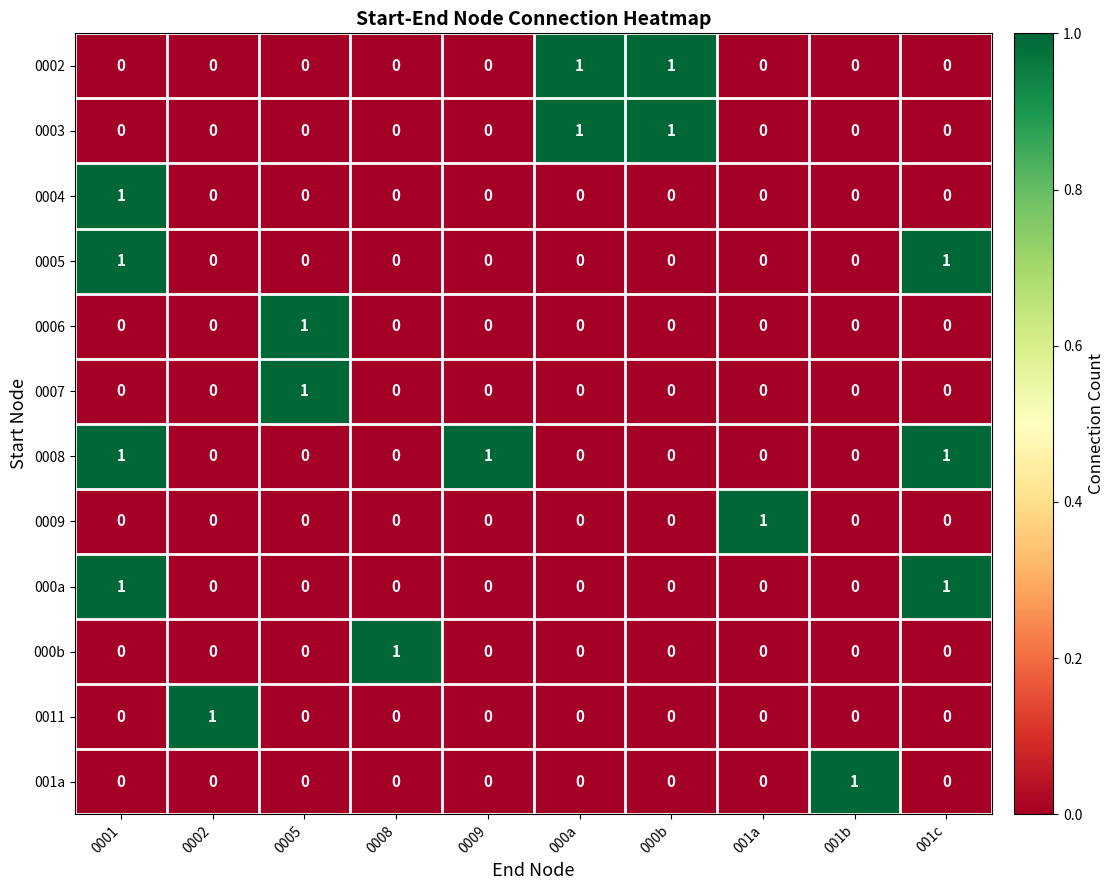

Is it true that 0003 equals 1 at 0009?

False